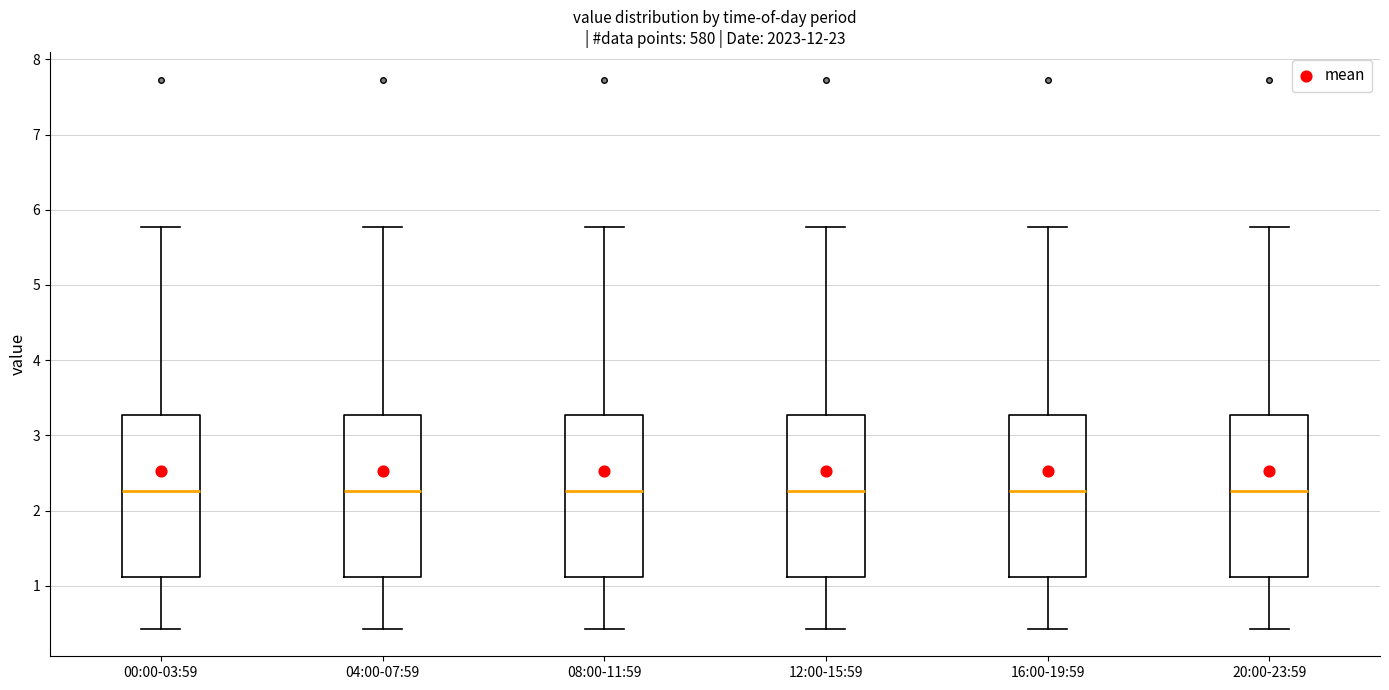

Reading left to right, read every box against the y-axis: the position of its median line, the range the box covers, and the ends of its whiskers. The values are not printed on the chart, so give them approximately, as read against the axis.

00:00-03:59: median 2.3, box 1.1 to 3.3, whiskers 0.4 to 5.8
04:00-07:59: median 2.3, box 1.1 to 3.3, whiskers 0.4 to 5.8
08:00-11:59: median 2.3, box 1.1 to 3.3, whiskers 0.4 to 5.8
12:00-15:59: median 2.3, box 1.1 to 3.3, whiskers 0.4 to 5.8
16:00-19:59: median 2.3, box 1.1 to 3.3, whiskers 0.4 to 5.8
20:00-23:59: median 2.3, box 1.1 to 3.3, whiskers 0.4 to 5.8